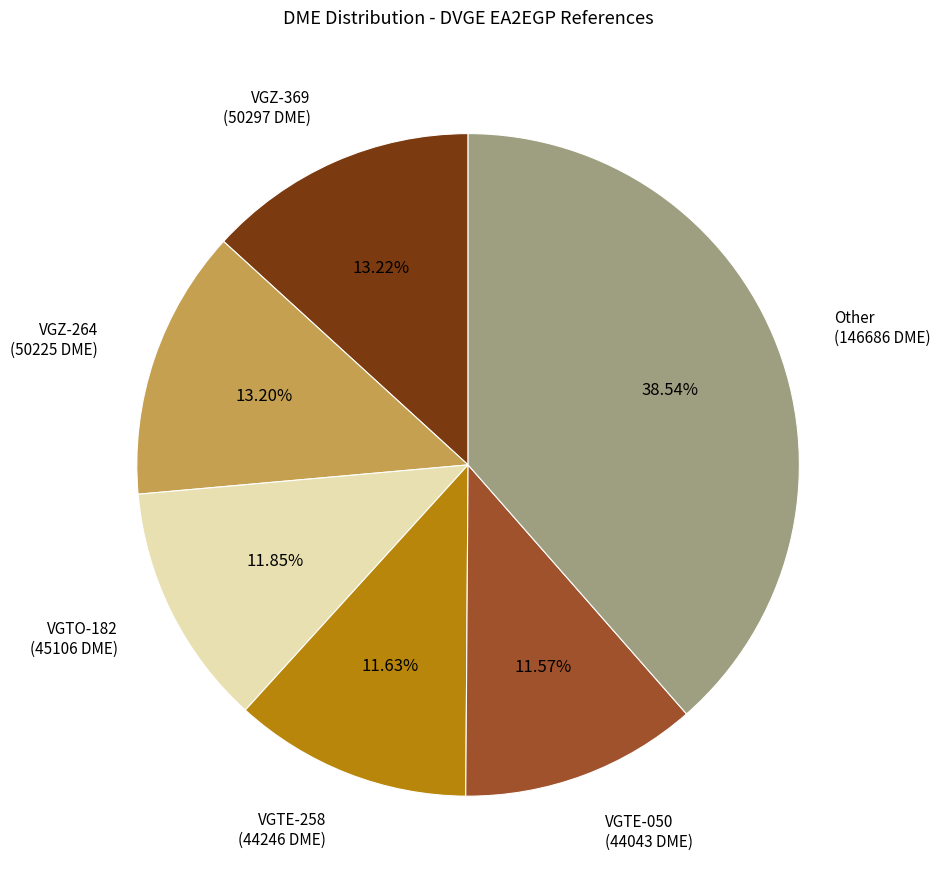

Is there any slice that represents more than half of the pie?

No